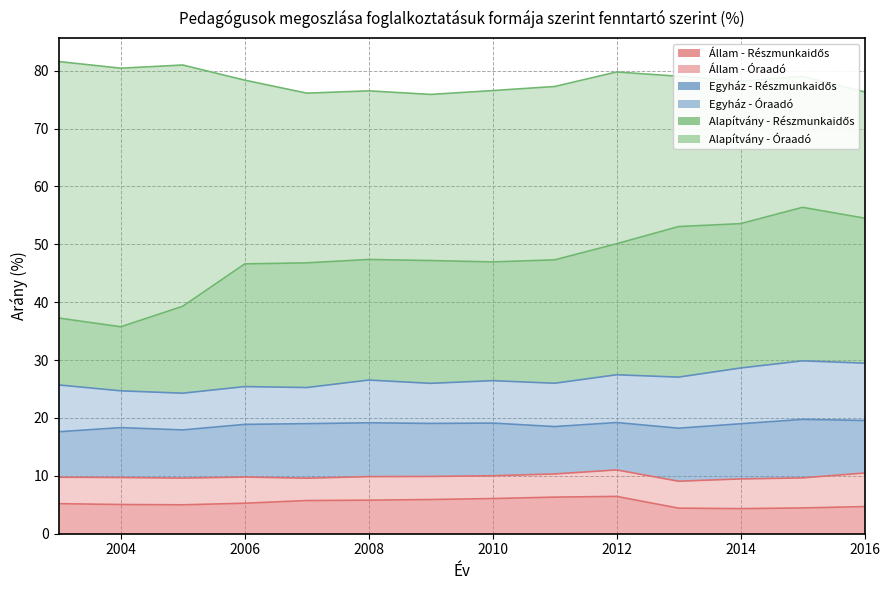

How many categories are shown in the chart?

14